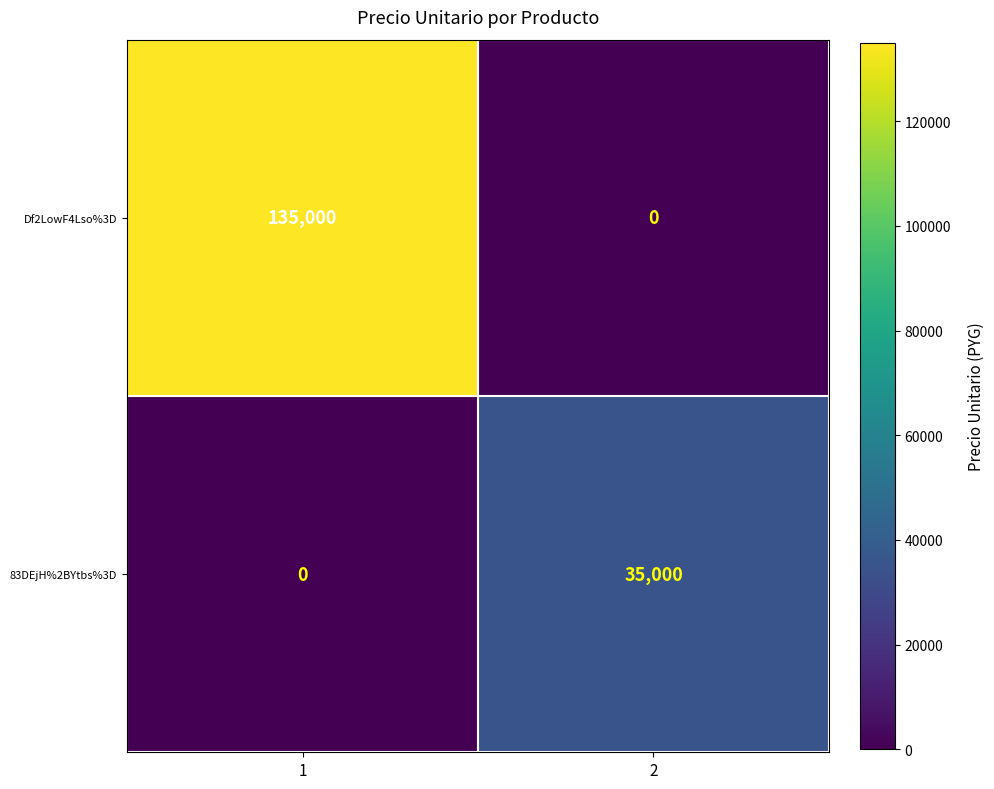

Which series has the largest total across all categories?

Df2LowF4Lso%3D